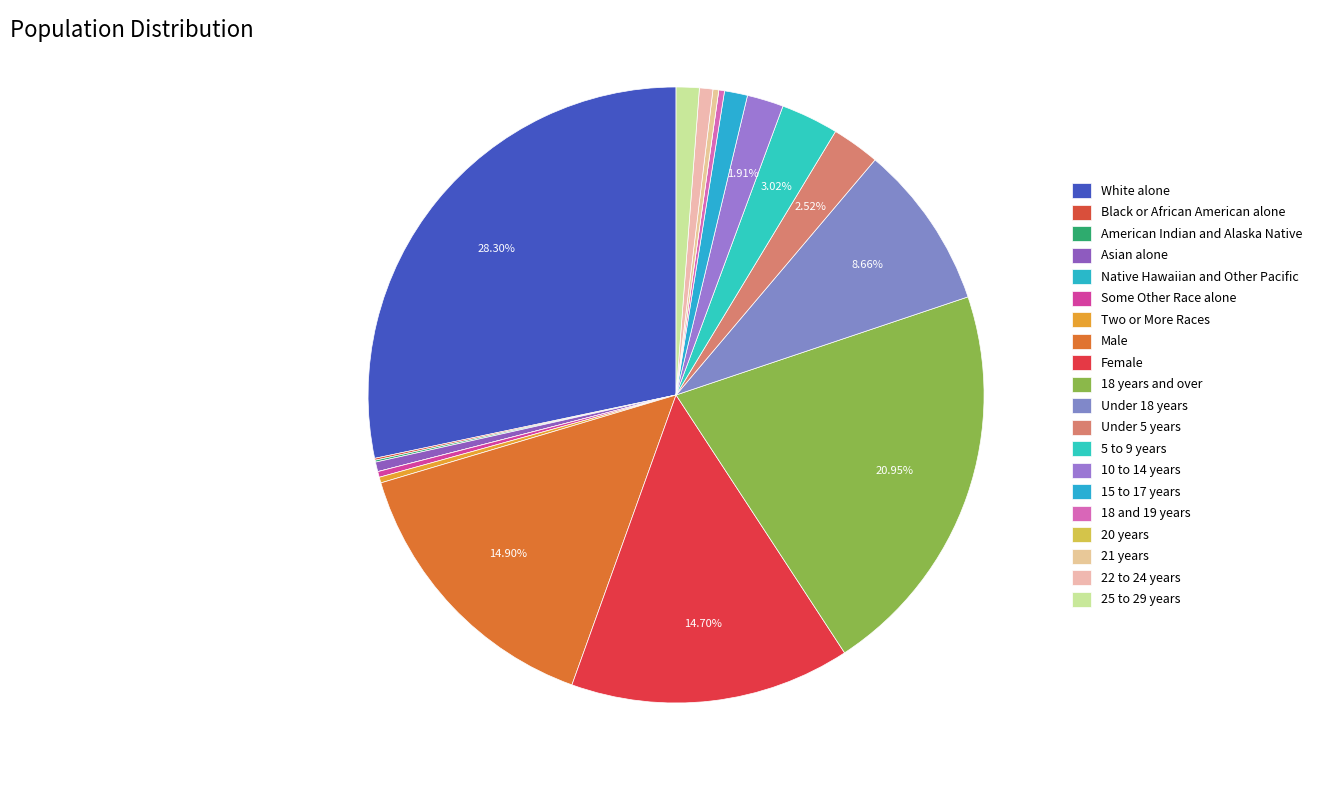

What portion of the pie excludes Black or African American alone?

99.9%